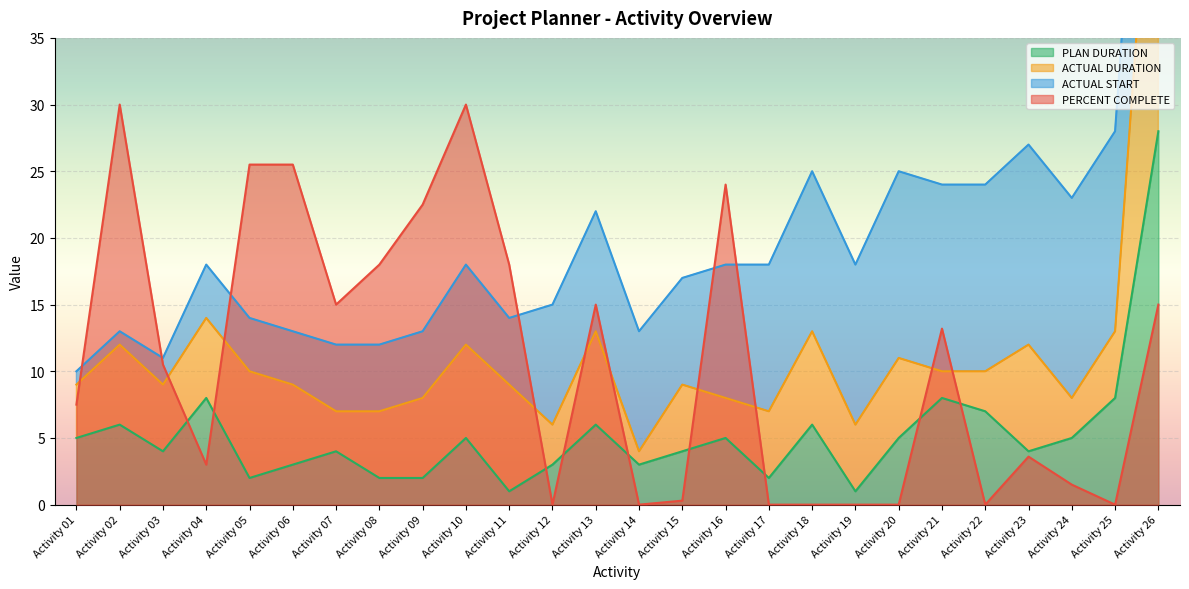

Rank the categories by PLAN DURATION value from lowest to highest.

Activity 11, Activity 19, Activity 05, Activity 08, Activity 09, Activity 17, Activity 06, Activity 12, Activity 14, Activity 03, Activity 07, Activity 15, Activity 23, Activity 01, Activity 10, Activity 16, Activity 20, Activity 24, Activity 02, Activity 13, Activity 18, Activity 22, Activity 04, Activity 21, Activity 25, Activity 26